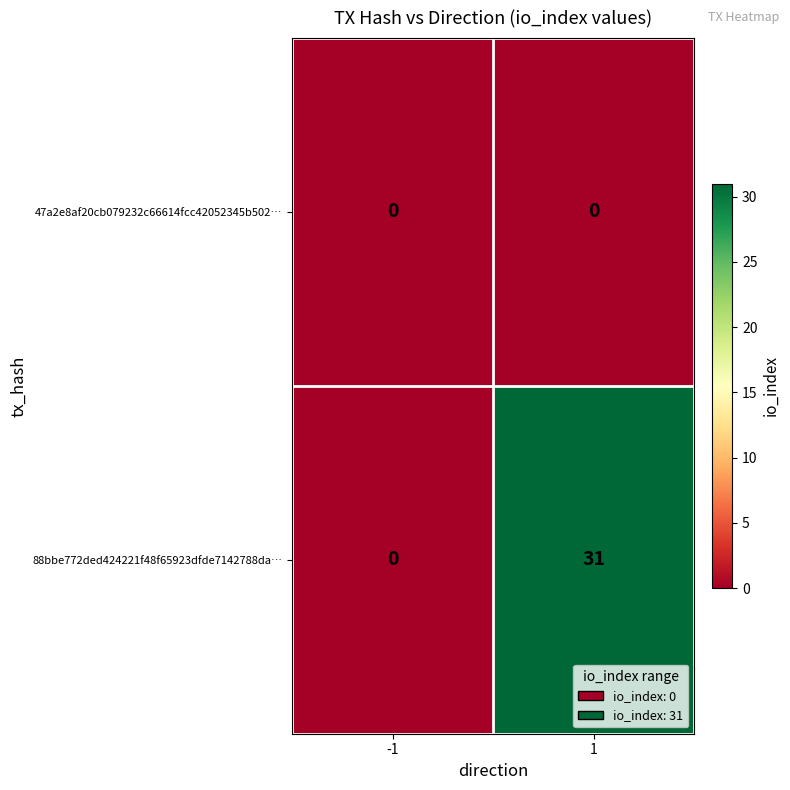

At which category does the chart reach its peak across all series?

1